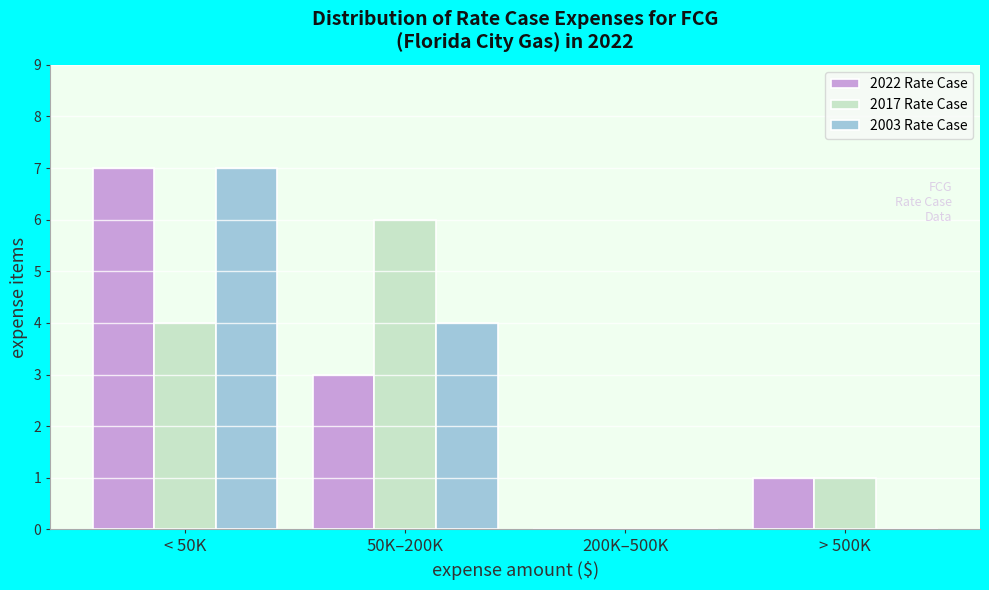

Reading right to left, transcribe all the data shown in this chart.

2022 Rate Case: > 500K=1	200K–500K=0	50K–200K=3	< 50K=7
2017 Rate Case: > 500K=1	200K–500K=0	50K–200K=6	< 50K=4
2003 Rate Case: > 500K=0	200K–500K=0	50K–200K=4	< 50K=7